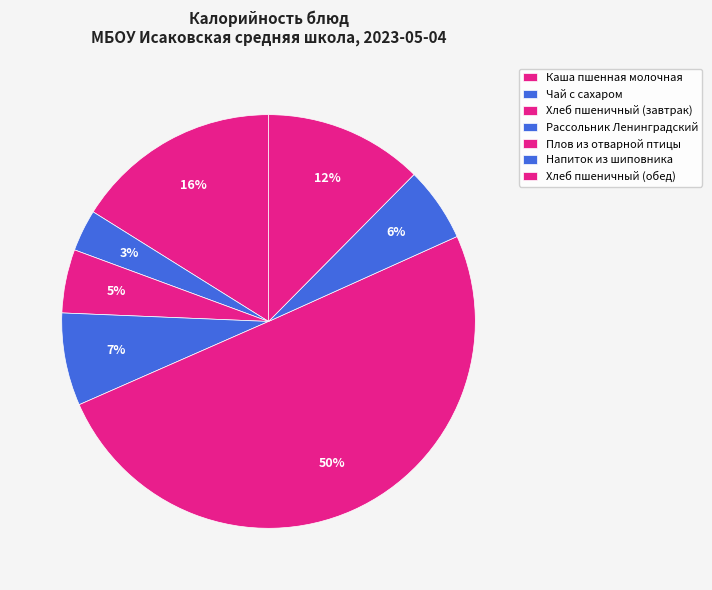

Rank the categories by value from lowest to highest.

Чай с сахаром, Хлеб пшеничный (завтрак), Напиток из шиповника, Рассольник Ленинградский, Хлеб пшеничный (обед), Каша пшенная молочная, Плов из отварной птицы